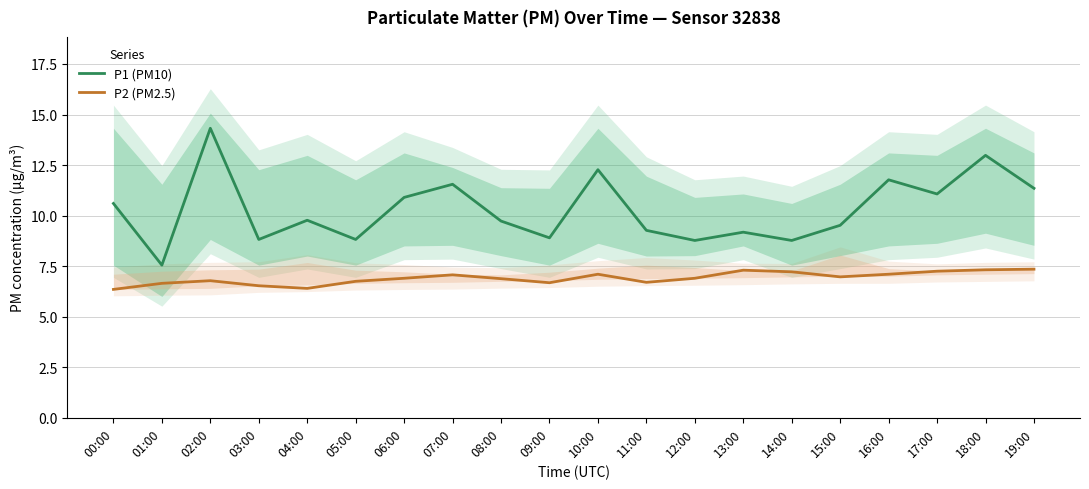

True or false: P2 (PM2.5) and P1 (PM10) cross at least once.

False